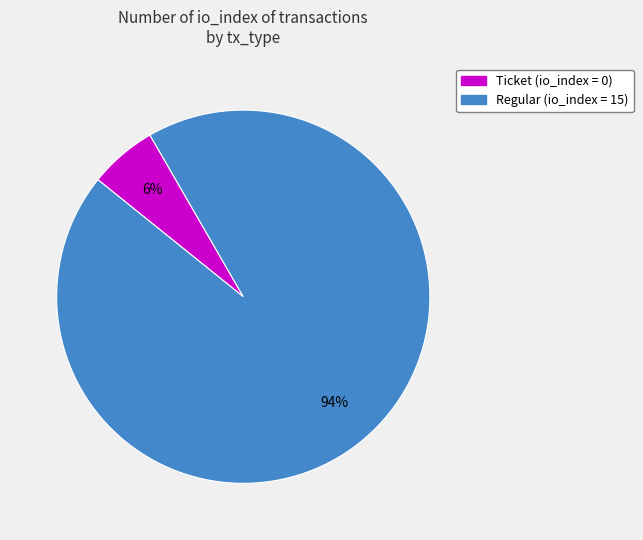

To the nearest percent, what is the difference between the largest and smallest slice percentages?

88%